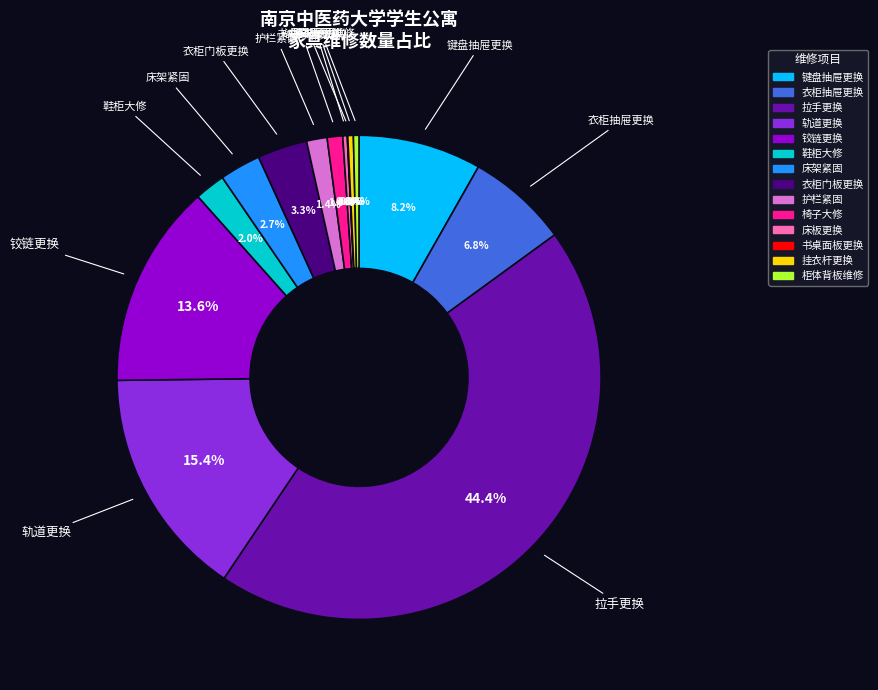

Is it true that 键盘抽屉更换 is 8% of the pie?

True